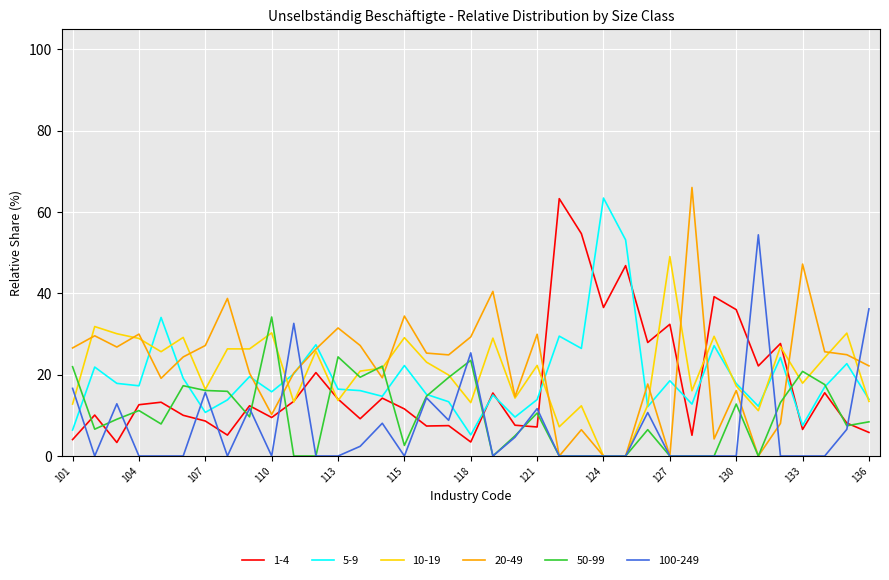

What is the difference between the maximum and second lowest values in the 10-19 series?

49.1